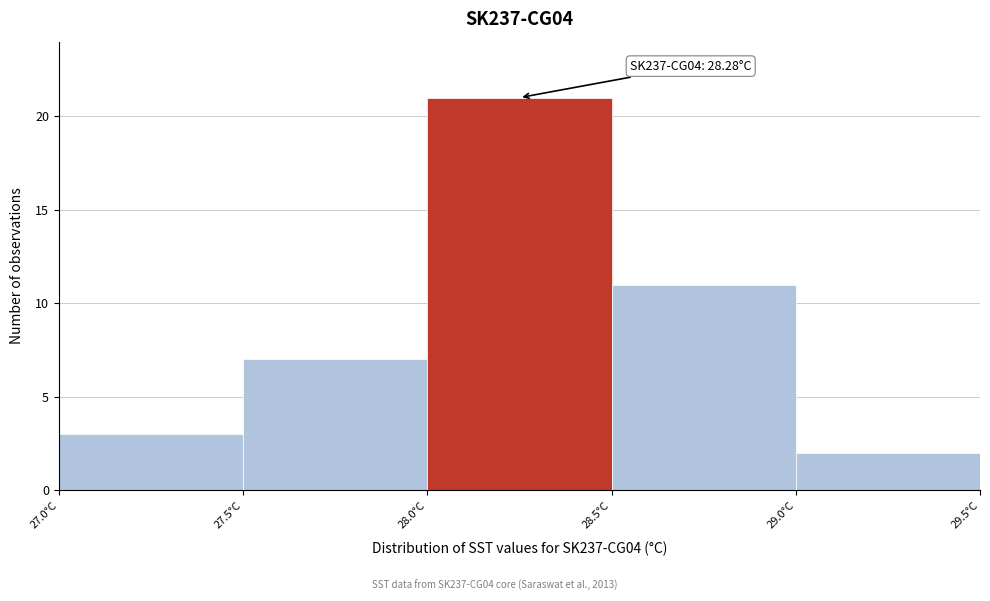

Which range on the x-axis has the tallest bar?

28.0 to 28.5